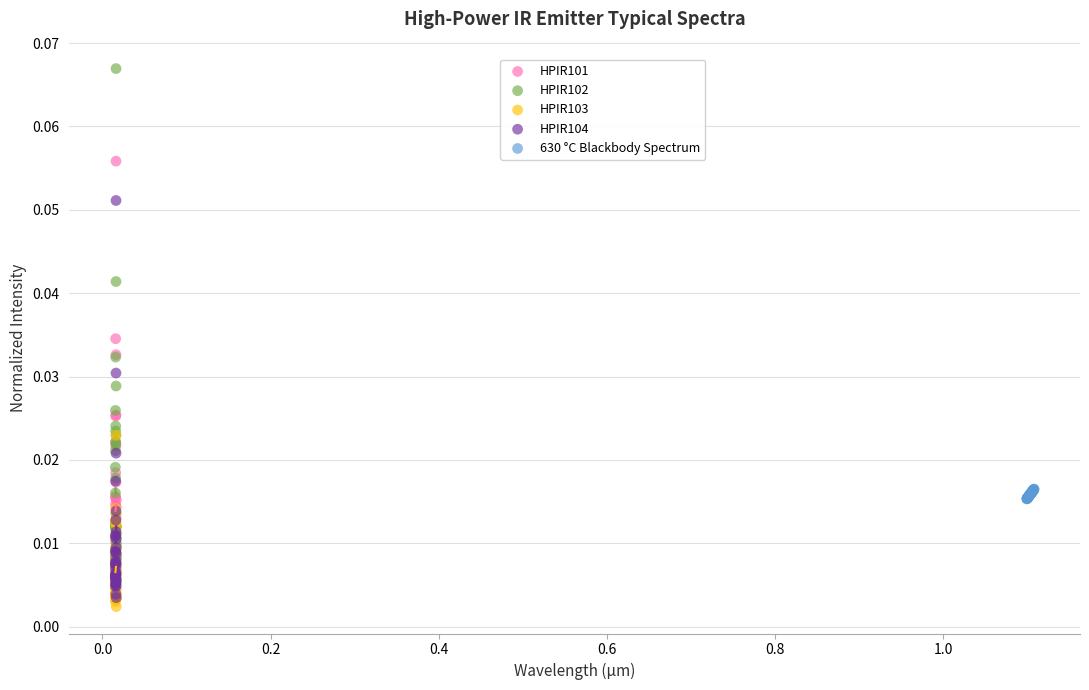

Which series has the widest spread of Y values?

HPIR102